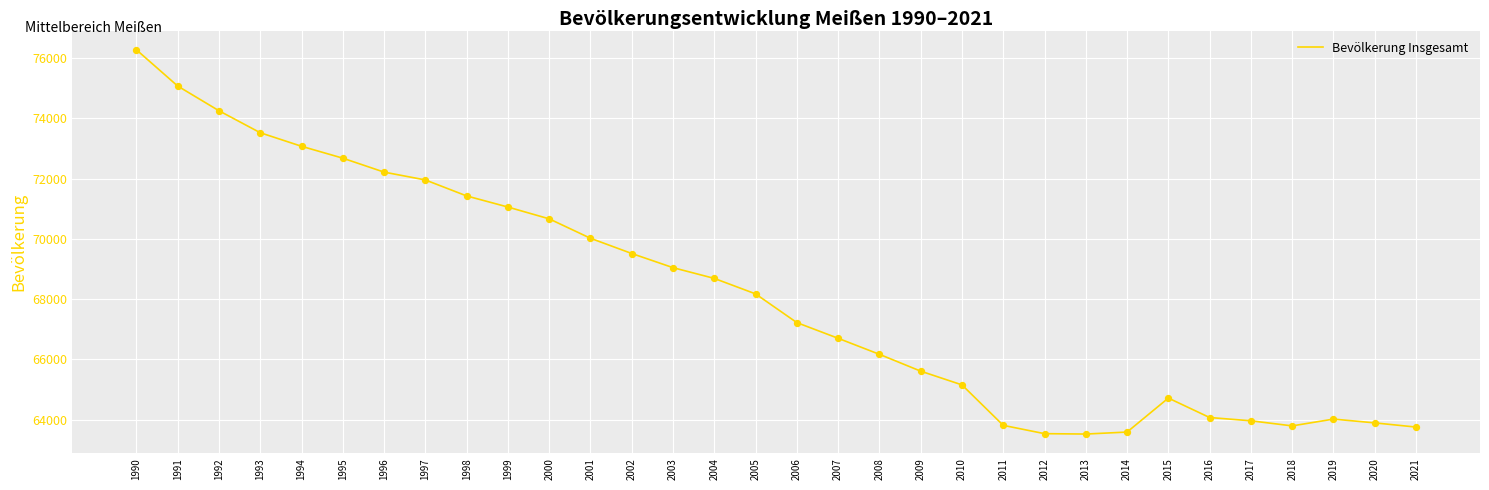

What is the change in value from 1991 to 2012?

-11545